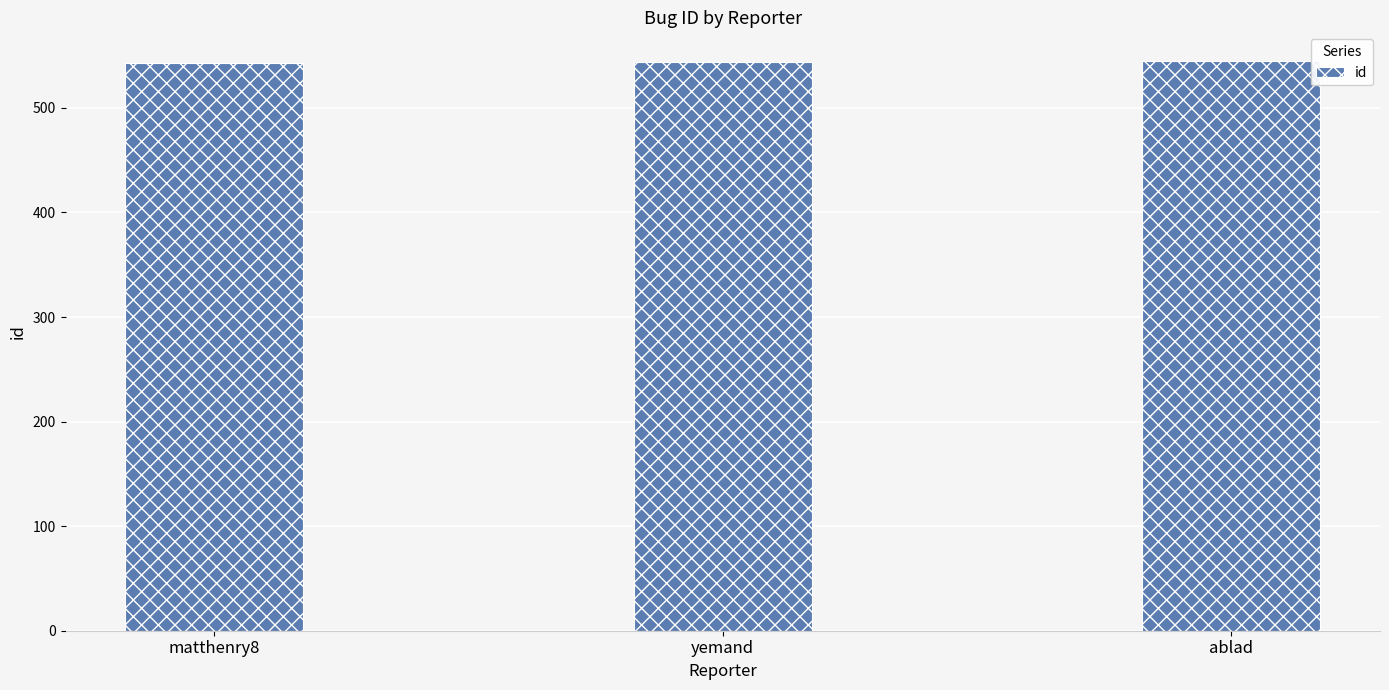

What is the average value?

544